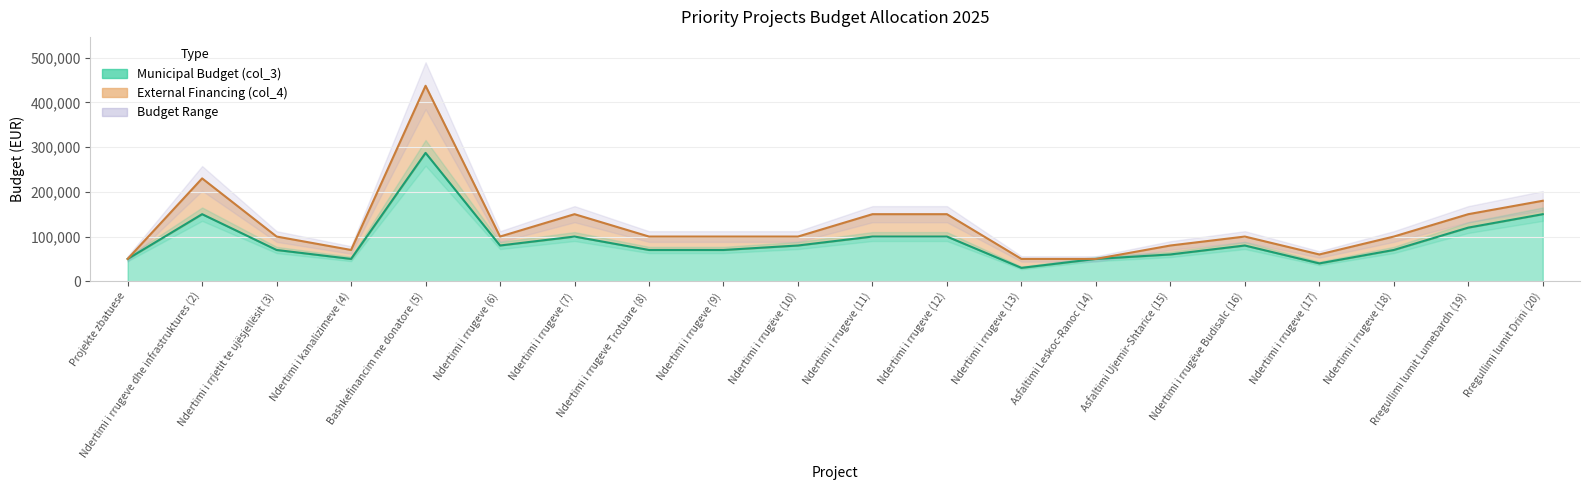

Reading right to left, what are all the values shown in this chart?

150000.0	120000.0	70000.0	40000.0	80000.0	60000.0	50000.0	30000.0	100000.0	100000.0	80000.0	70000.0	70000.0	100000.0	80000.0	287021.5	50000.0	70000.0	150000.0	50000.0